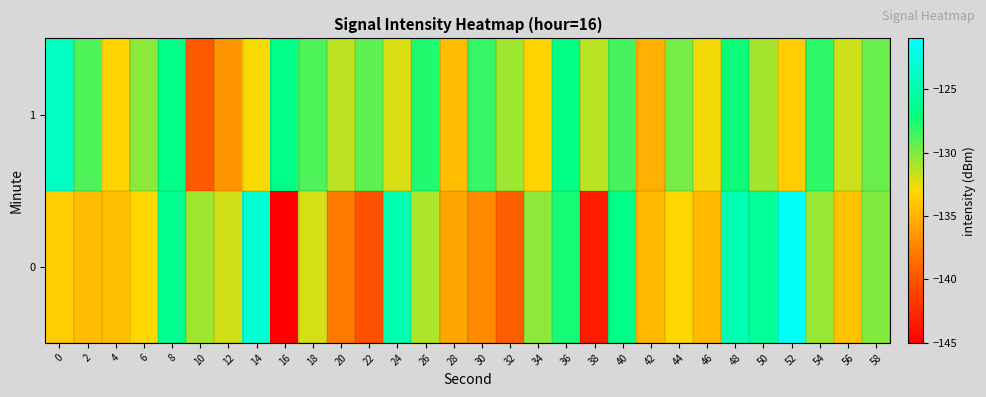

Reading left to right, what are all the values shown in this chart?

0: 0=-133.5	2=-134.4	4=-134.4	6=-133.1	8=-126.2	10=-130.7	12=-131.9	14=-123.1	16=-145.0	18=-132.0	20=-138.0	22=-140.2	24=-124.8	26=-131.1	28=-135.7	30=-137.1	32=-139.4	34=-130.3	36=-127.5	38=-143.3	40=-126.6	42=-134.6	44=-133.0	46=-134.6	48=-124.6	50=-125.9	52=-121.4	54=-130.6	56=-134.1	58=-130.0
1: 0=-123.9	2=-128.8	4=-133.3	6=-130.4	8=-126.7	10=-139.7	12=-136.5	14=-132.9	16=-126.7	18=-128.8	20=-131.5	22=-129.2	24=-132.1	26=-127.8	28=-134.5	30=-128.3	32=-130.7	34=-133.2	36=-126.9	38=-131.4	40=-128.6	42=-135.1	44=-129.8	46=-132.7	48=-127.3	50=-130.9	52=-133.6	54=-128.1	56=-131.8	58=-129.5